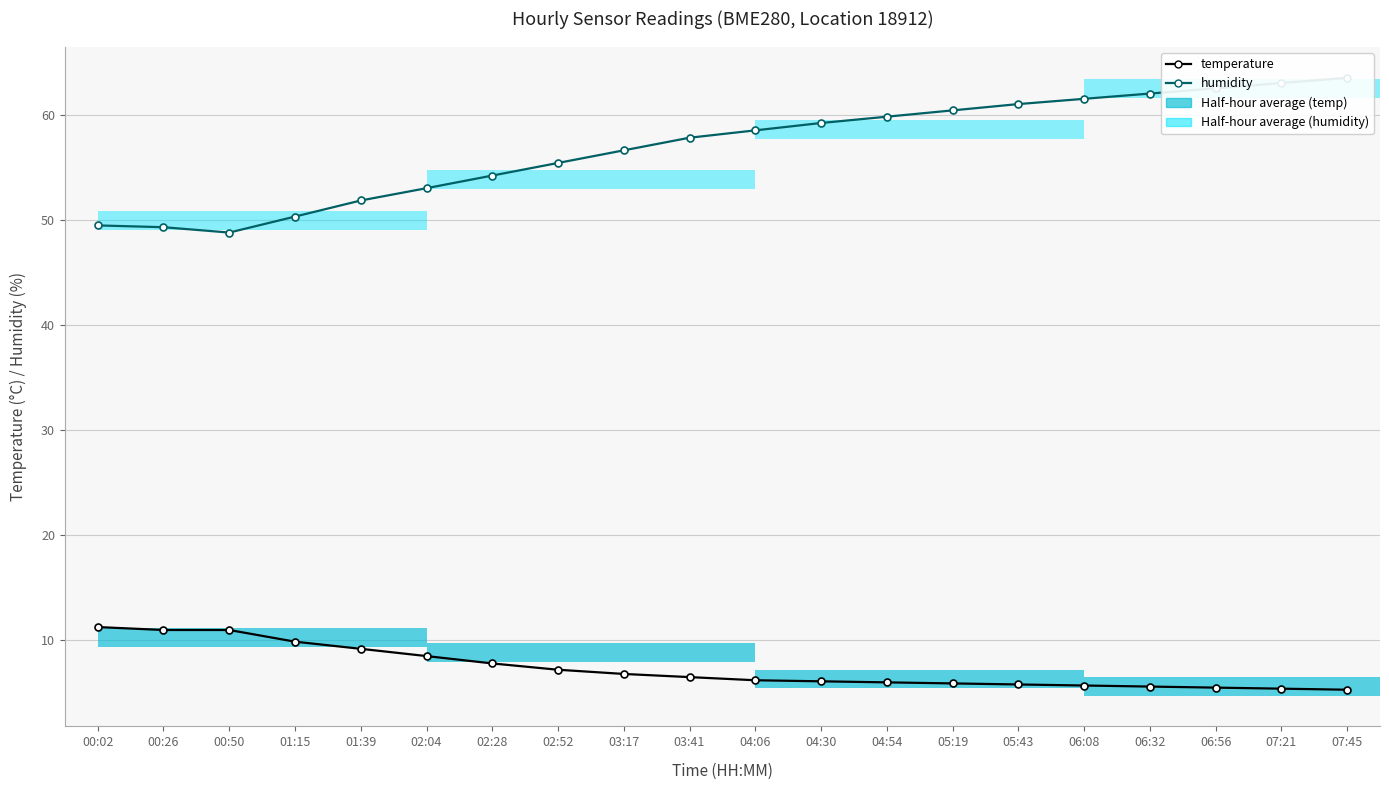

Which category has the lowest value across all series?

07:45